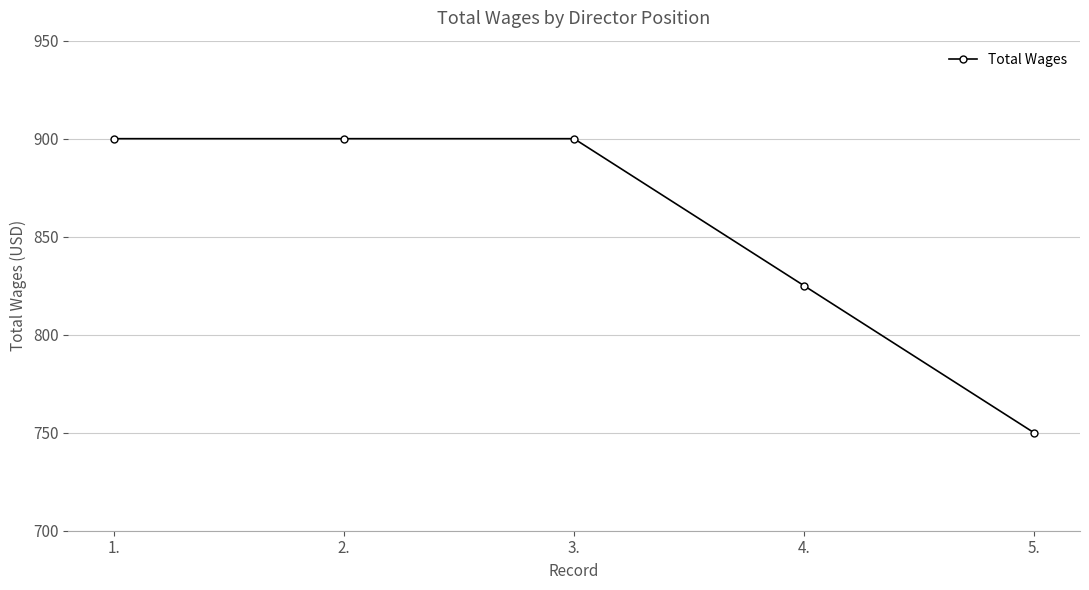

How many categories are shown in the chart?

5